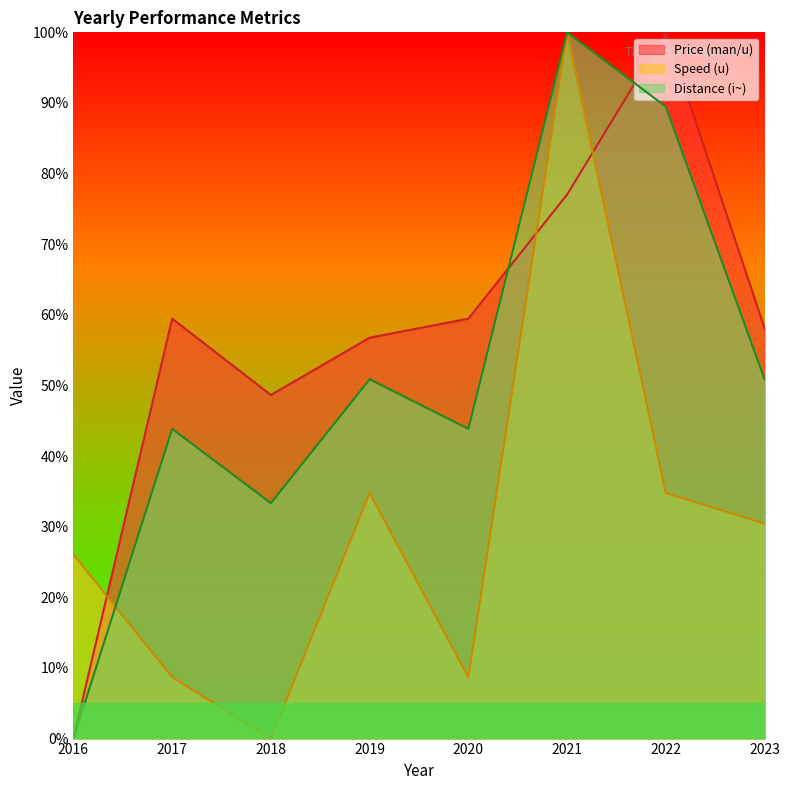

How many distinct data groups are displayed?

3